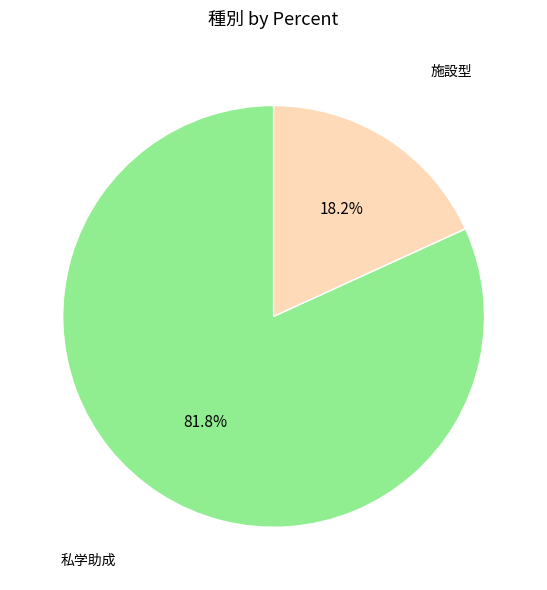

Does any single category account for the majority?

Yes